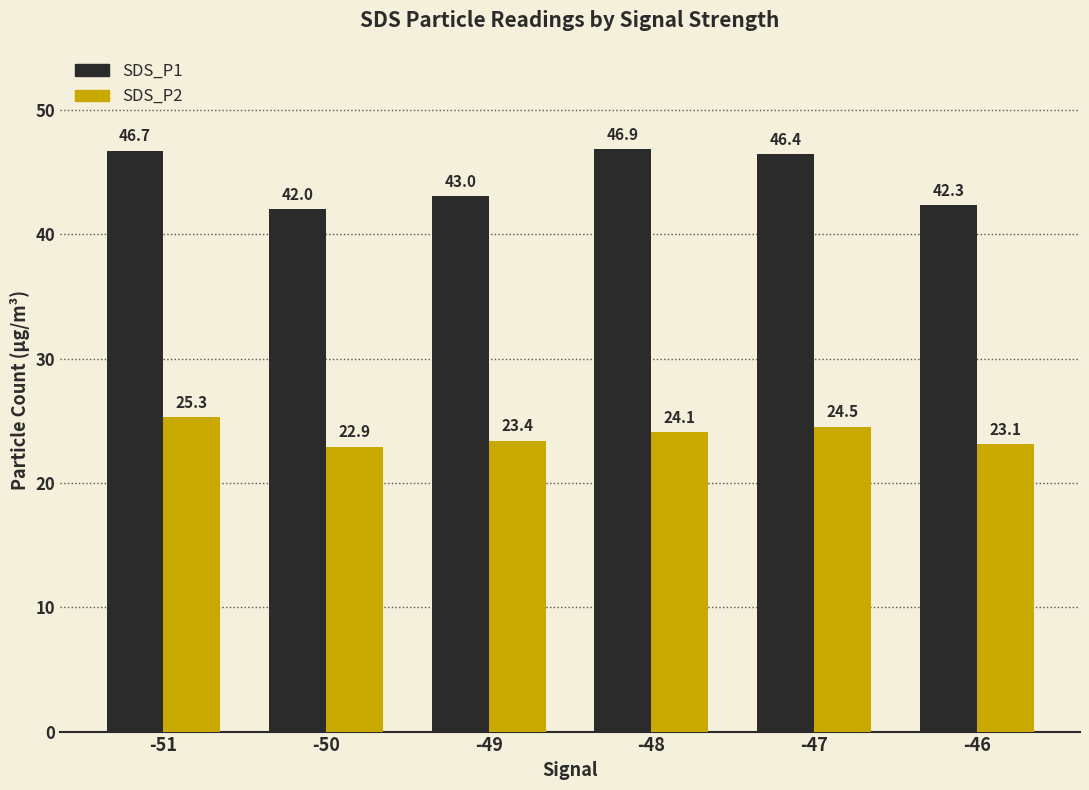

At which label does SDS_P1 reach its minimum?

-50